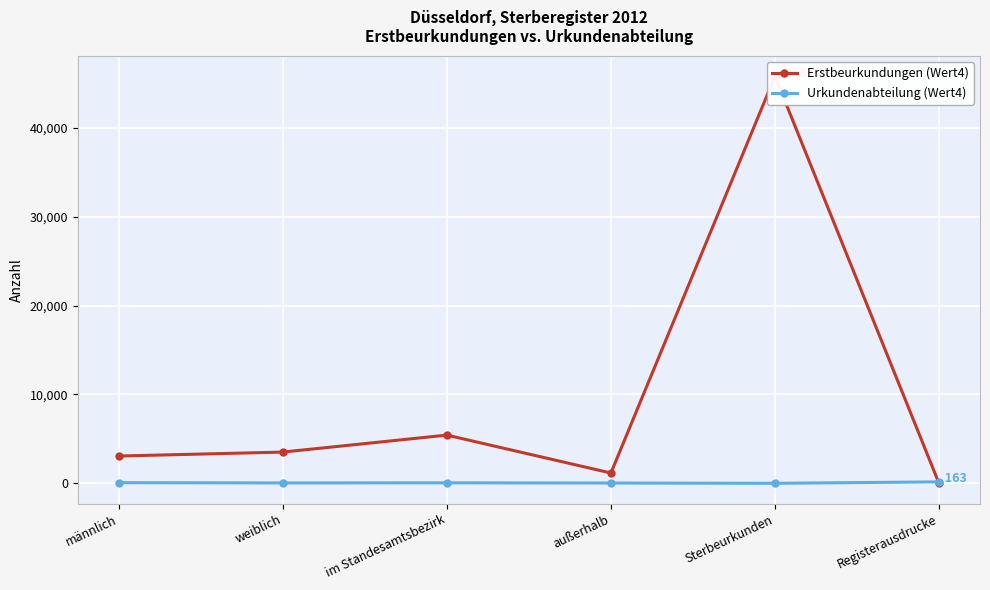

Between männlich and weiblich, which series saw the biggest shift?

Erstbeurkundungen (Wert4)